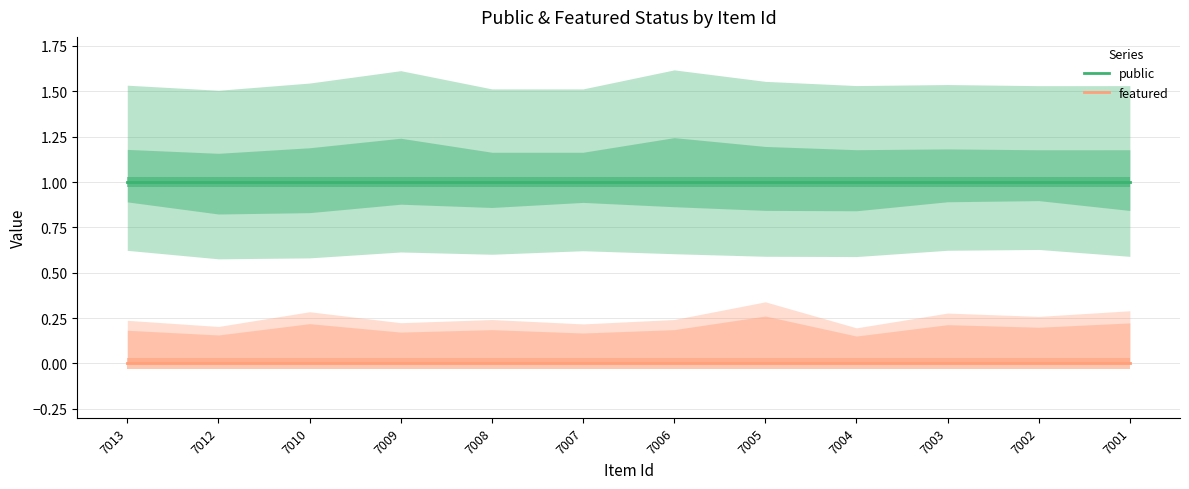

At 7013, list the series in order from smallest to largest.

featured, public